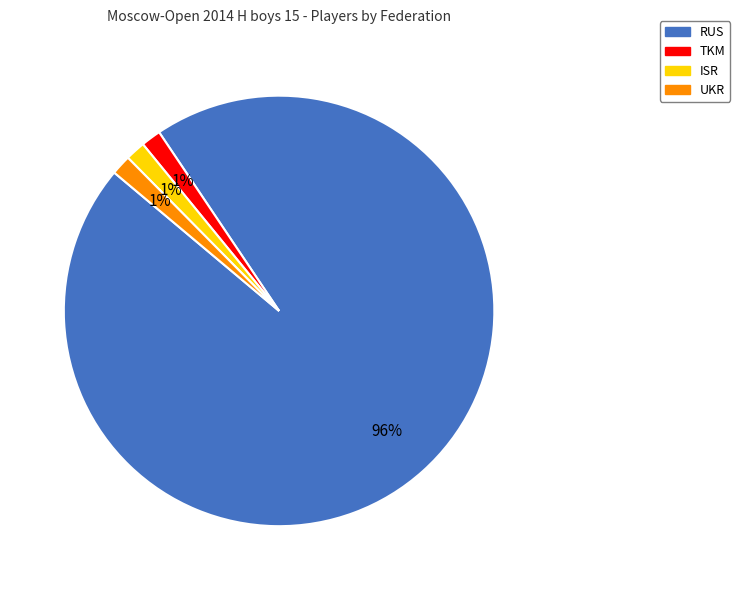

To the nearest percent, what portion does ISR represent?

1%